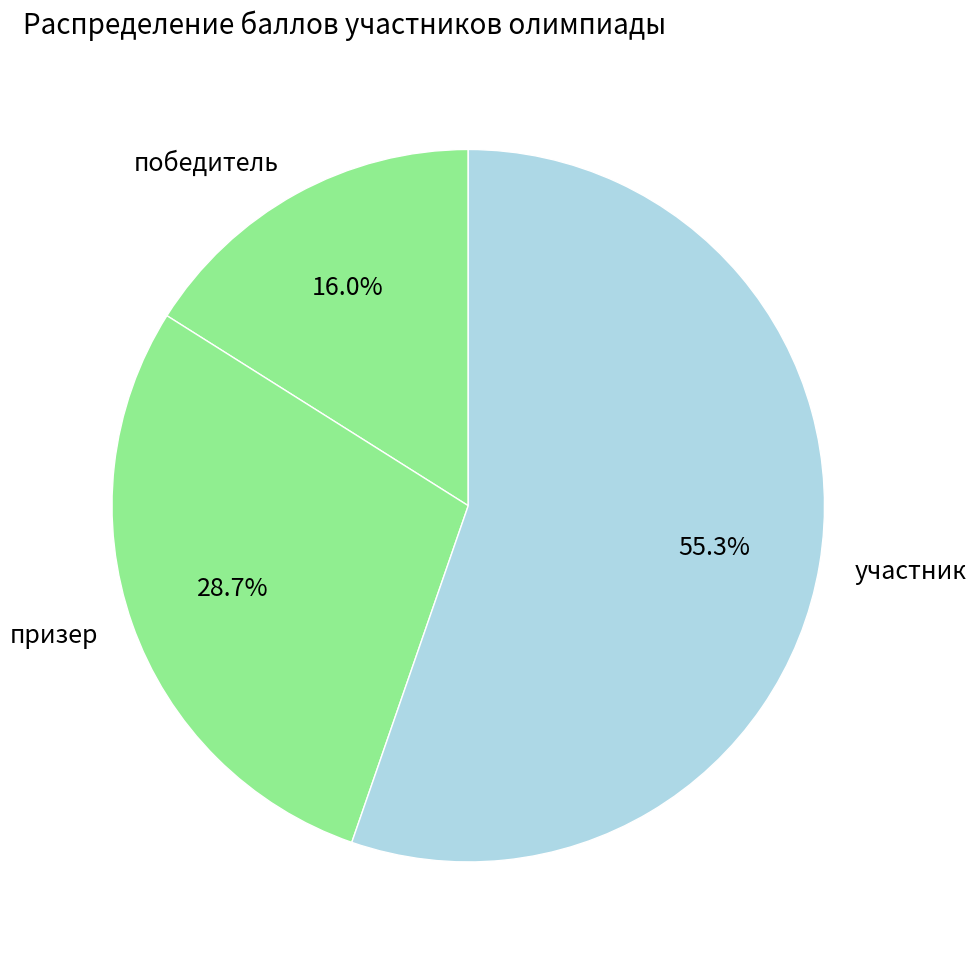

Between победитель and призер, which is larger?

призер